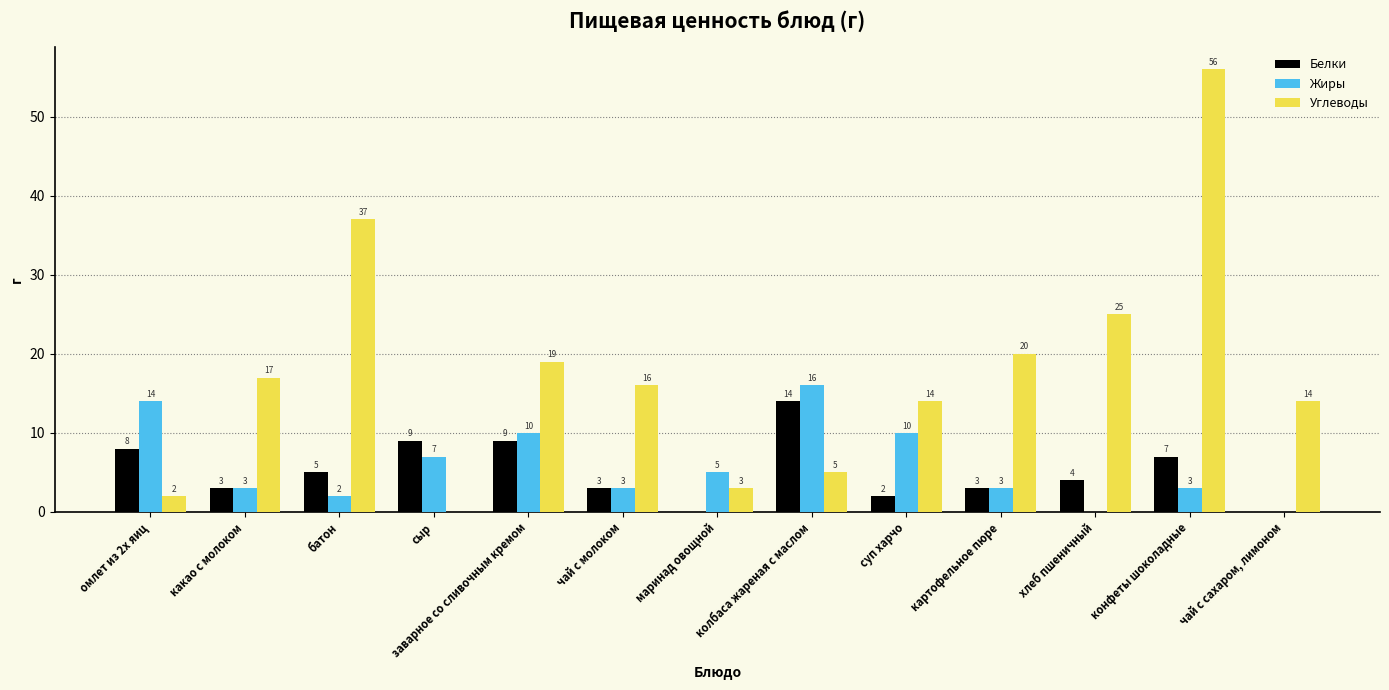

Is it true that Белки equals 9 at заварное со сливочным кремом?

True